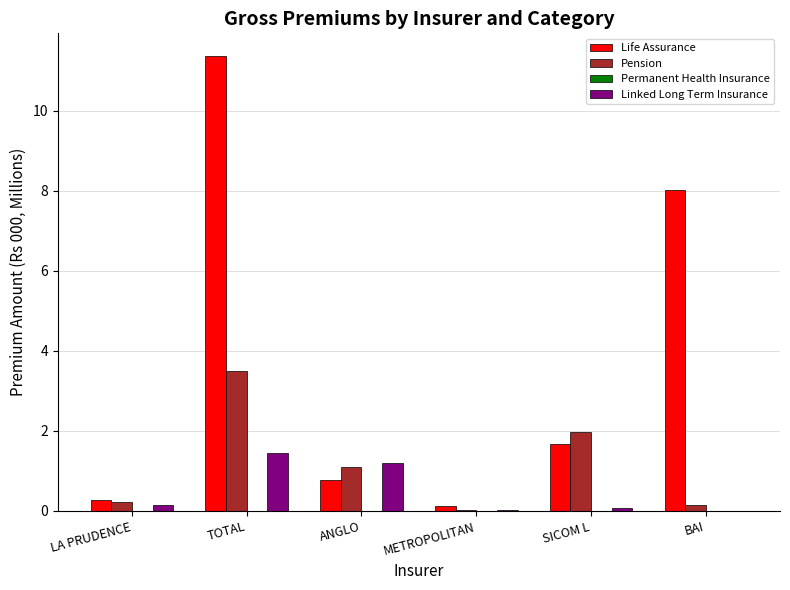

Where is Life Assurance nearest to the value 5?

BAI